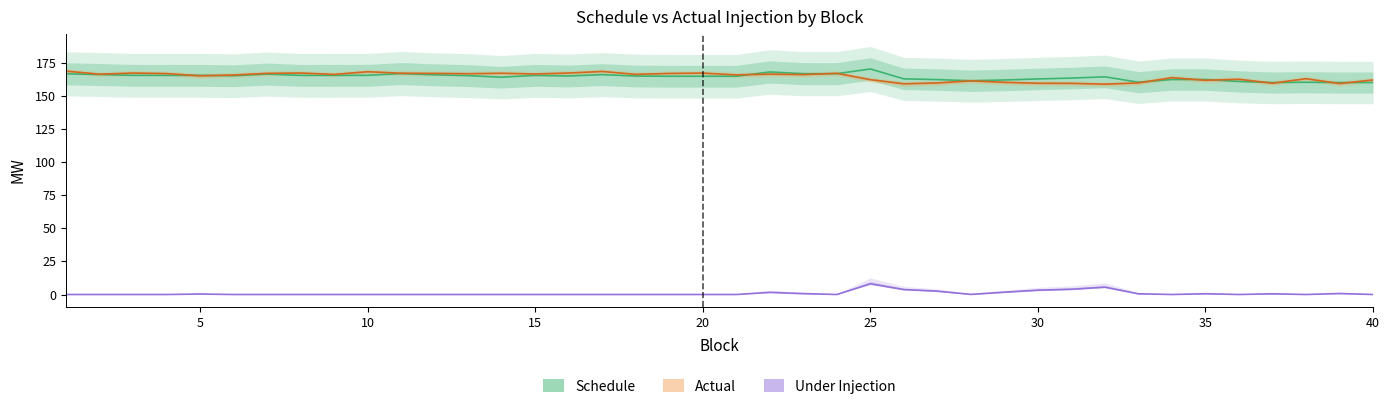

How many lines are shown in the chart?

3